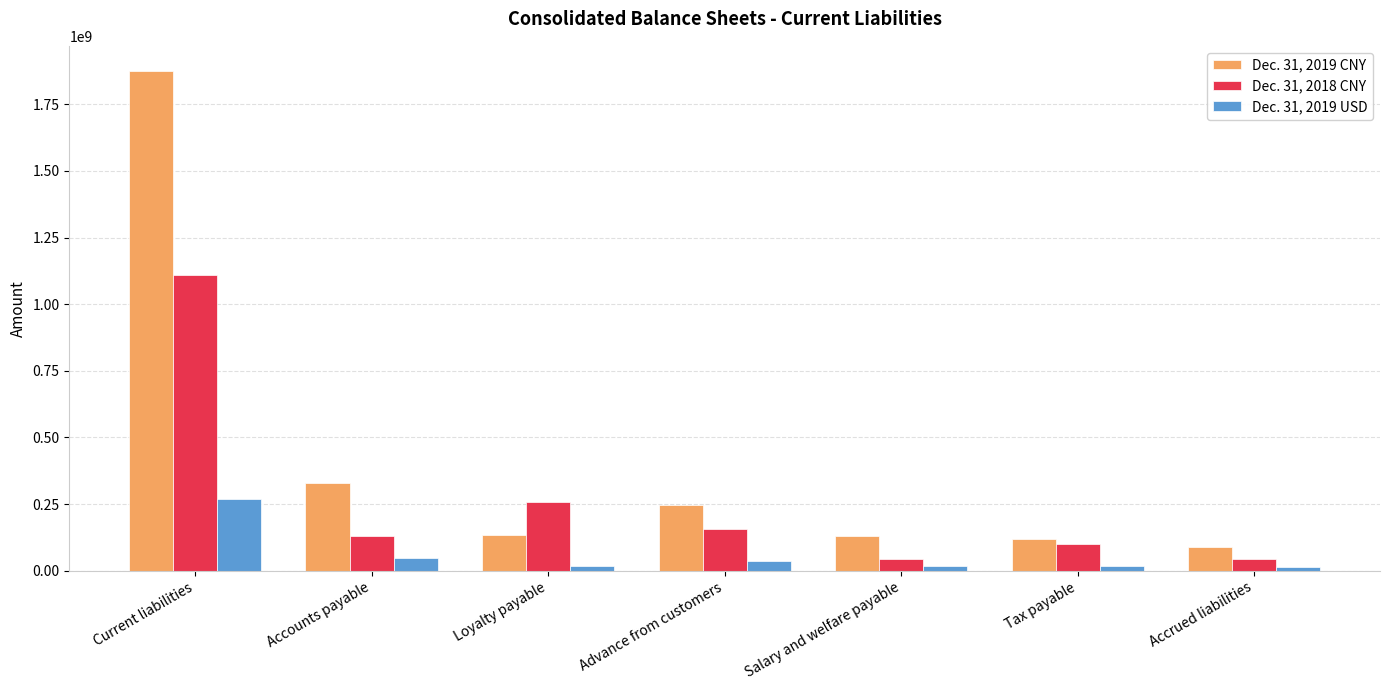

At which label is Dec. 31, 2019 CNY closest to 982441328?

Accounts payable